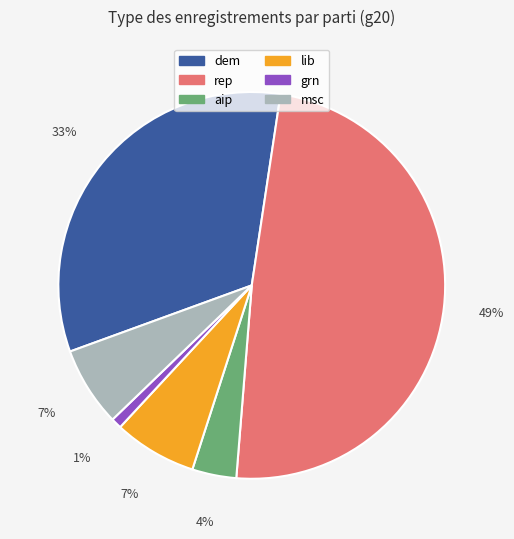

Count the number of slices in the pie.

6